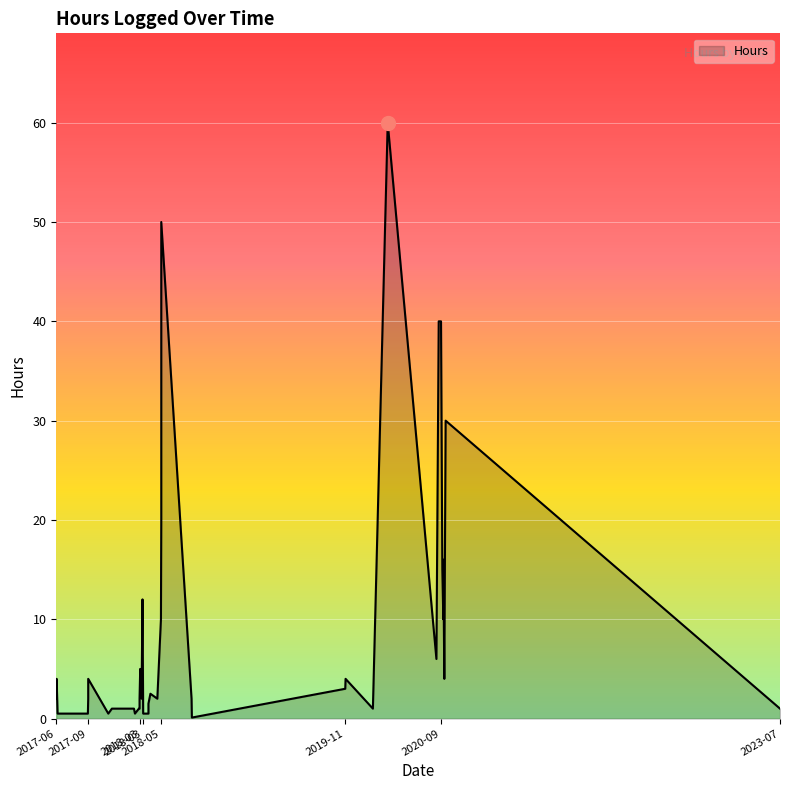

Between 2018-04-05 and 2018-02-17, which is larger?

2018-04-05